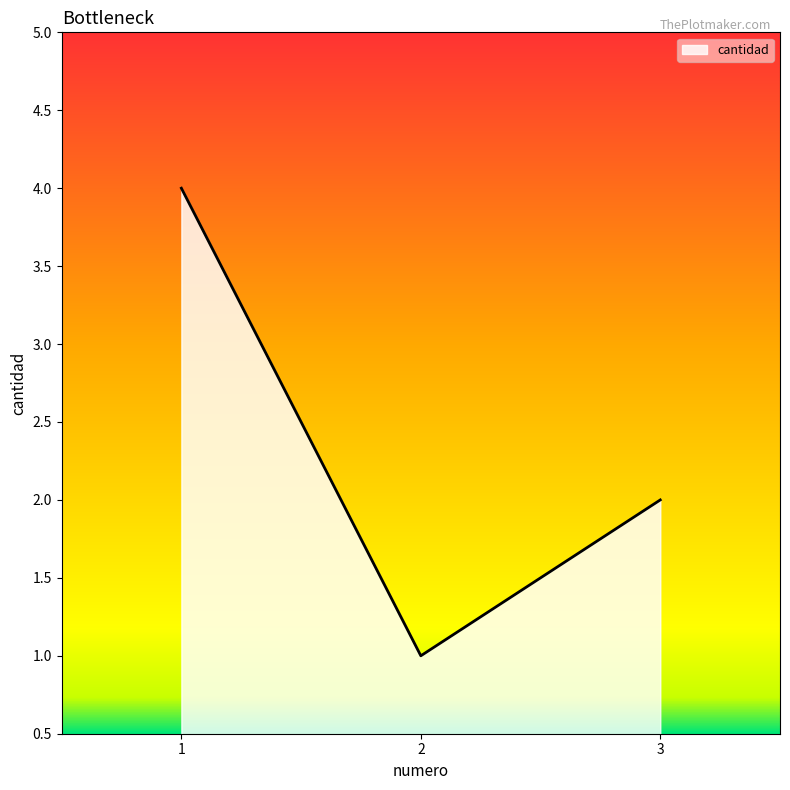

Rank the categories by value from highest to lowest.

1, 3, 2